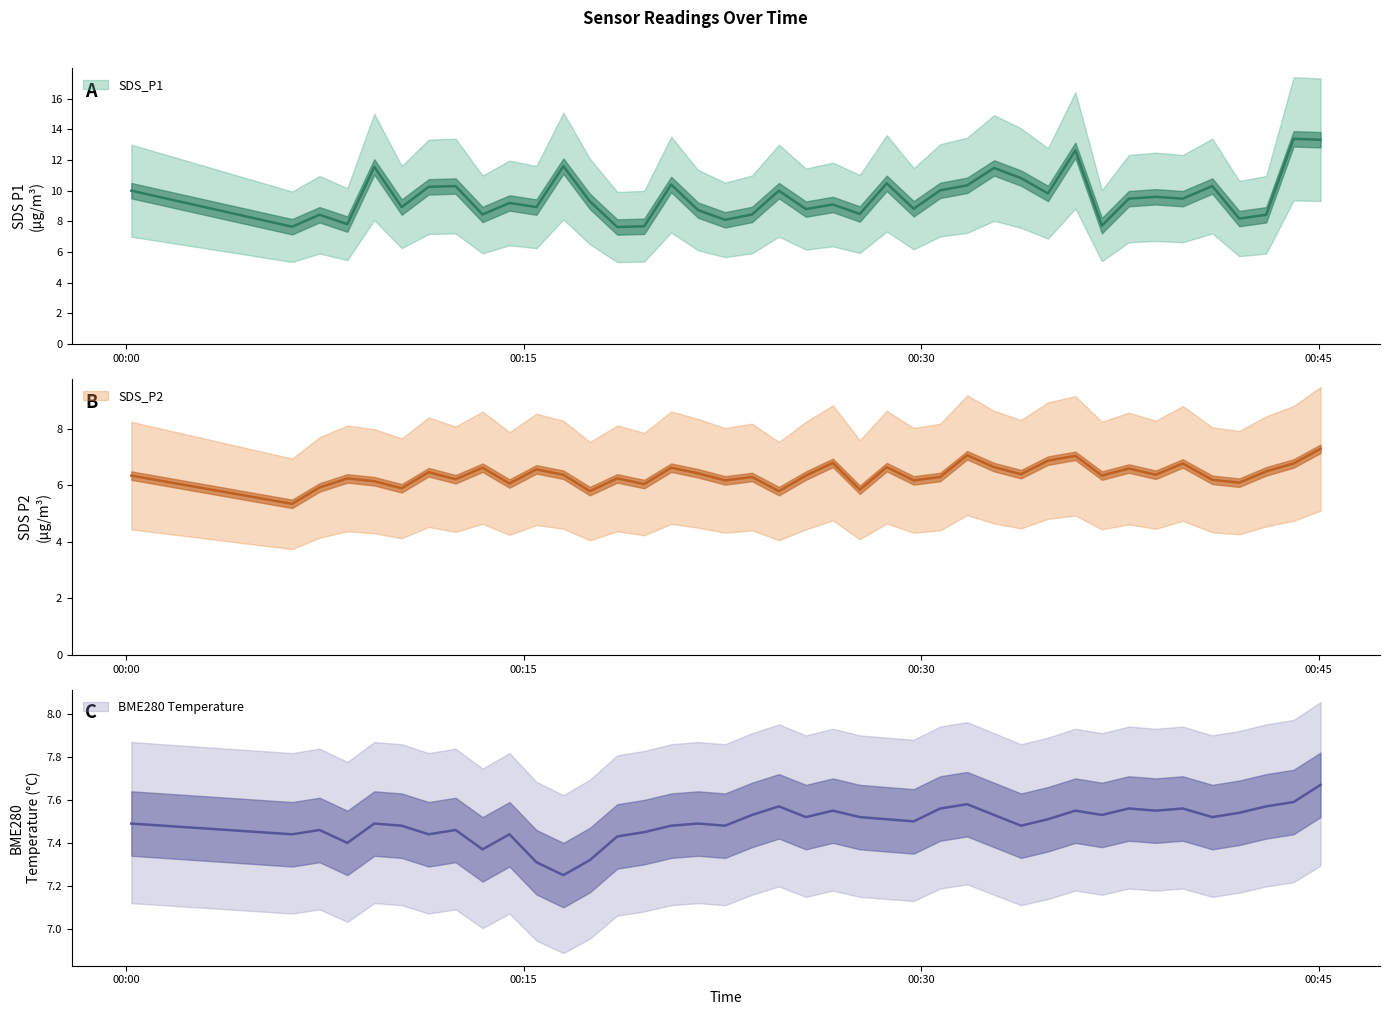

What is the minimum value for BME280_temperature?

7.2